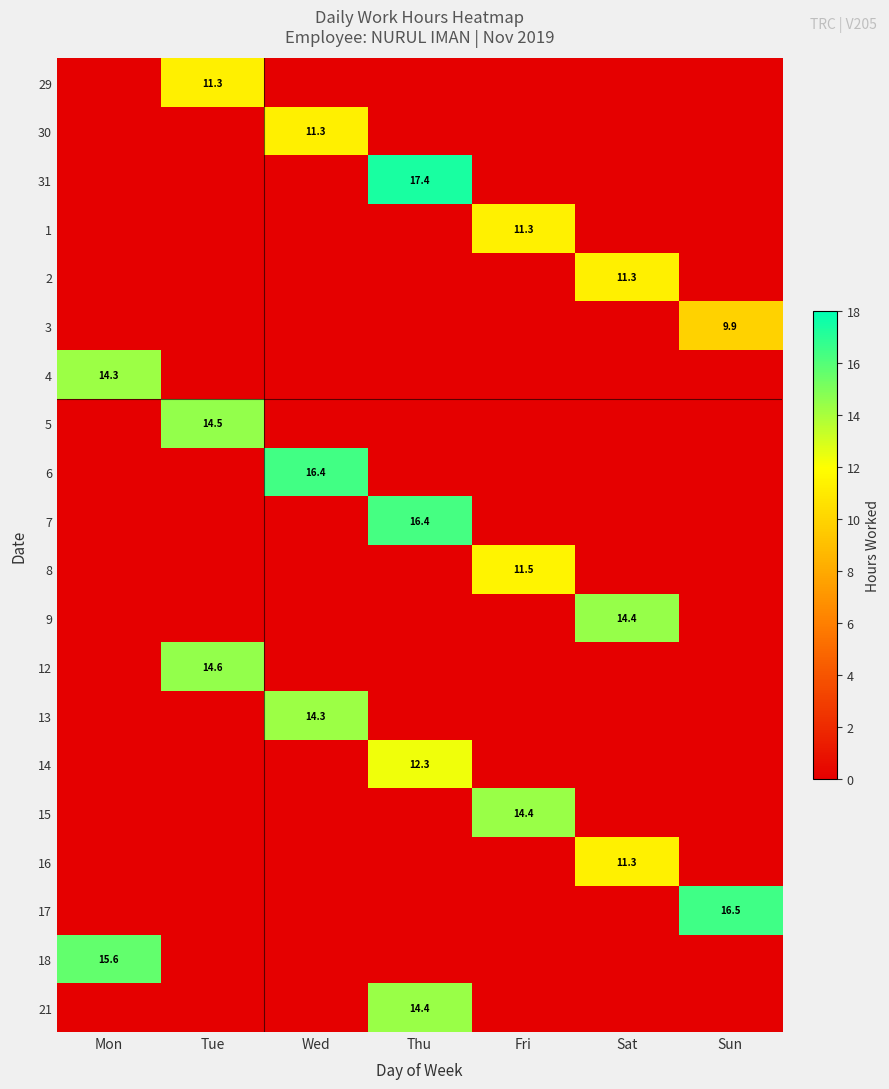

What is the total value across all series at Mon?

29.9